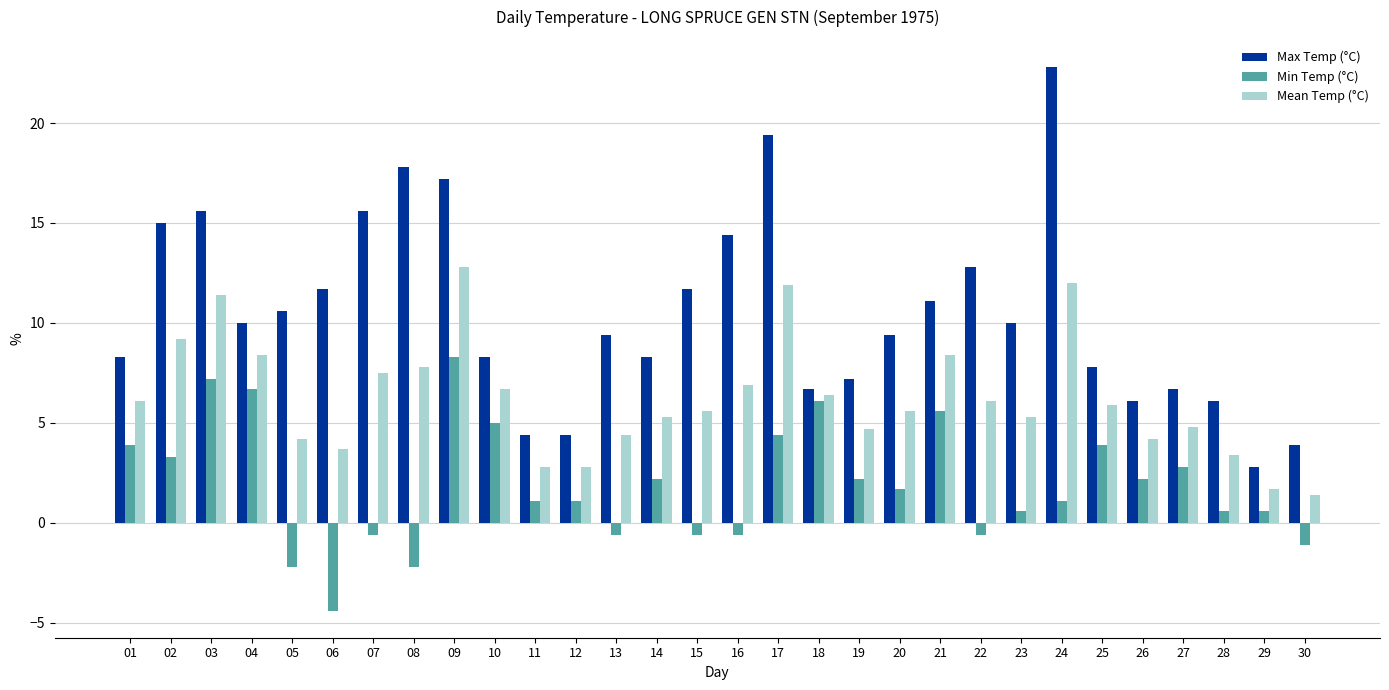

Count the number of categories in the chart.

30